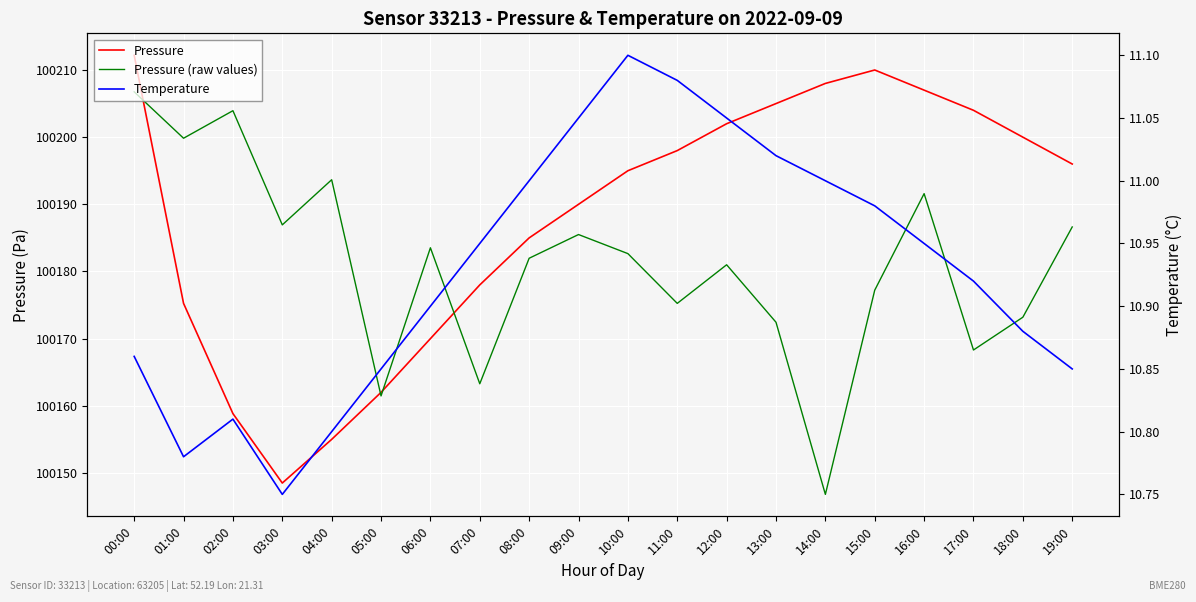

Reading left to right, what are all the values shown in this chart?

Pressure: 100212.2	100175.2	100158.8	100148.5	100155.0	100162.0	100170.0	100178.0	100185.0	100190.0	100195.0	100198.0	100202.0	100205.0	100208.0	100210.0	100207.0	100204.0	100200.0	100196.0
Pressure (raw values): 100206.8	100199.8	100203.9	100186.9	100193.7	100161.5	100183.5	100163.3	100182.0	100185.5	100182.7	100175.2	100181.0	100172.4	100146.8	100177.2	100191.6	100168.3	100173.2	100186.6
Temperature: 10.9	10.8	10.8	10.8	10.8	10.8	10.9	10.9	11.0	11.1	11.1	11.1	11.1	11.0	11.0	11.0	10.9	10.9	10.9	10.8